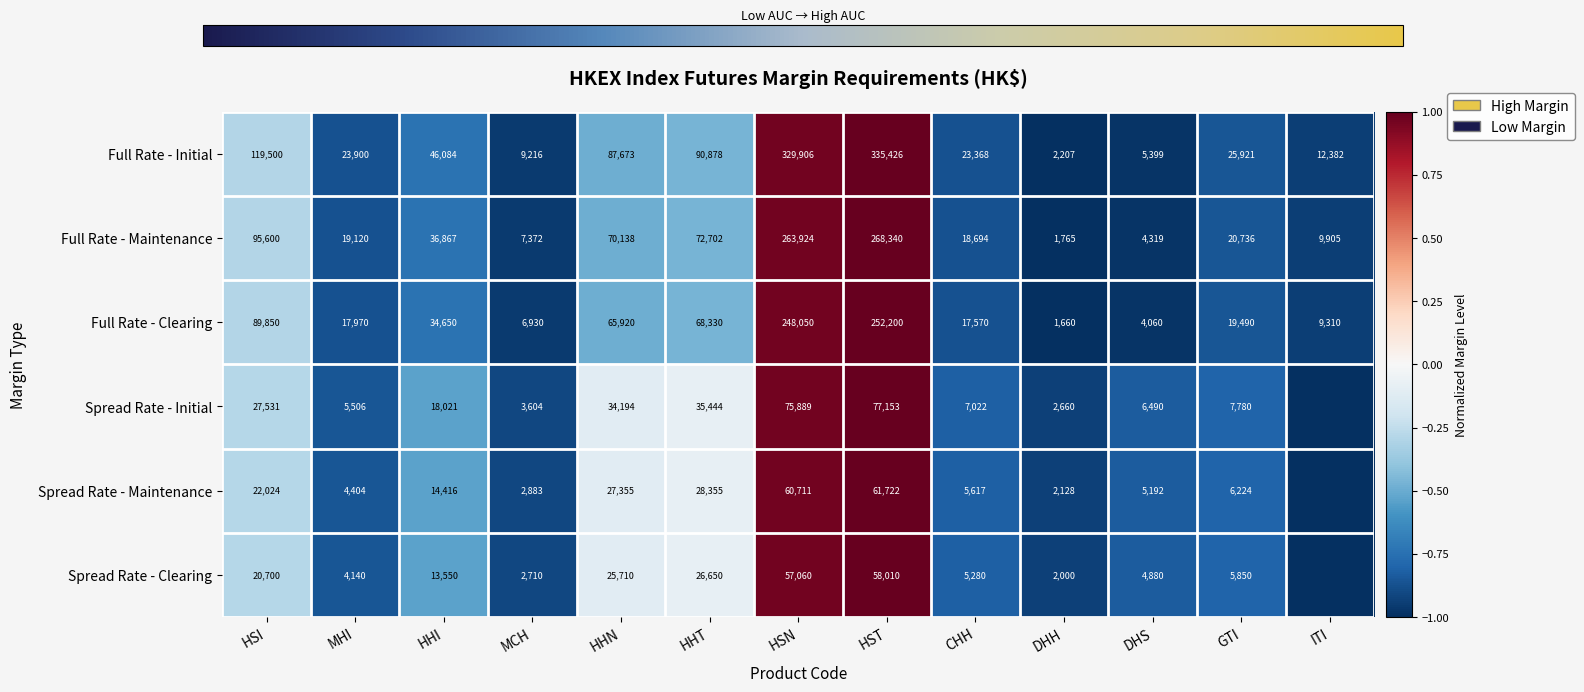

How many values in the Full Rate - Maintenance series are below 20736?

6